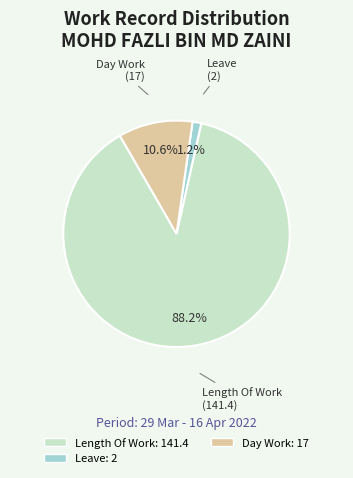

To the nearest percent, what is the average slice percentage?

33%